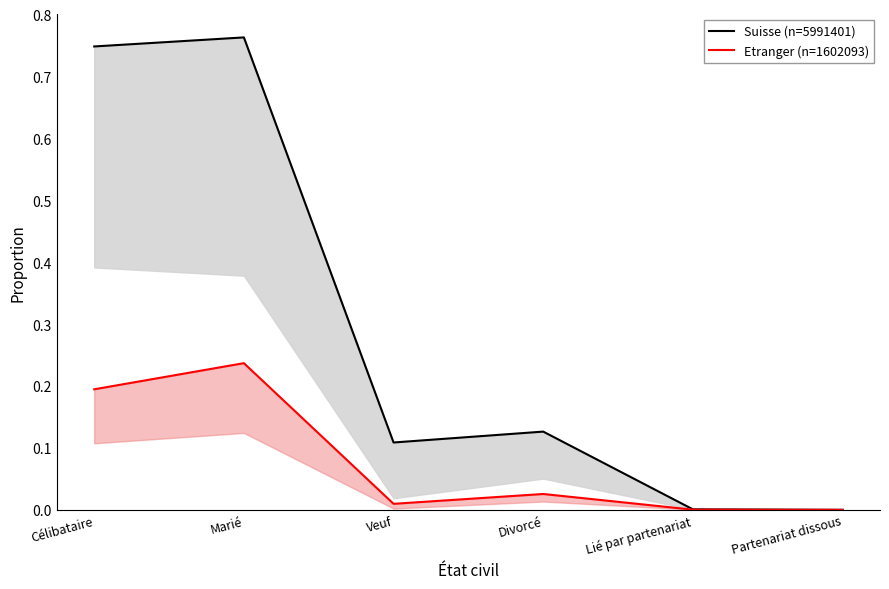

Reading left to right, transcribe all the data shown in this chart.

Suisse (n=5991401): Célibataire=0.7	Marié=0.8	Veuf=0.1	Divorcé=0.1	Lié par partenariat=0.0	Partenariat dissous=0.0
Etranger (n=1602093): Célibataire=0.2	Marié=0.2	Veuf=0.0	Divorcé=0.0	Lié par partenariat=0.0	Partenariat dissous=0.0